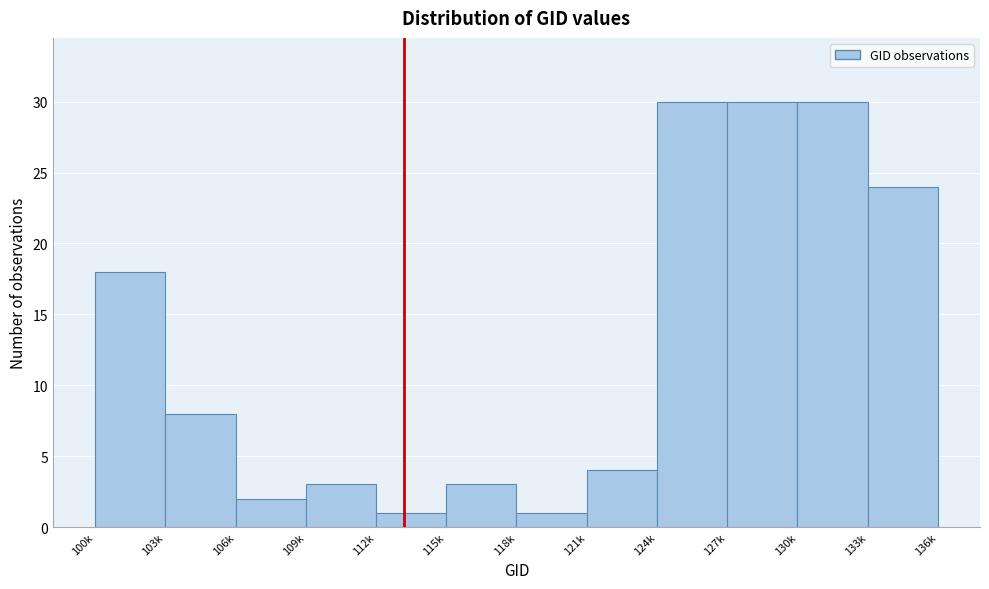

Reading left to right, what are all the values shown in this chart?

18	8	2	3	1	3	1	4	30	30	30	24